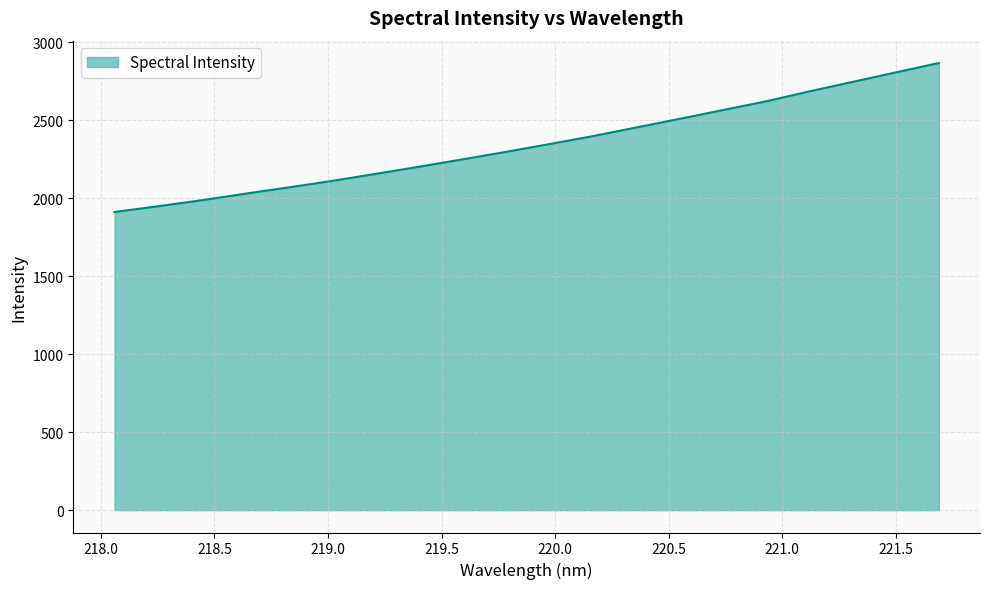

What is the difference between the maximum and minimum values?

955.2